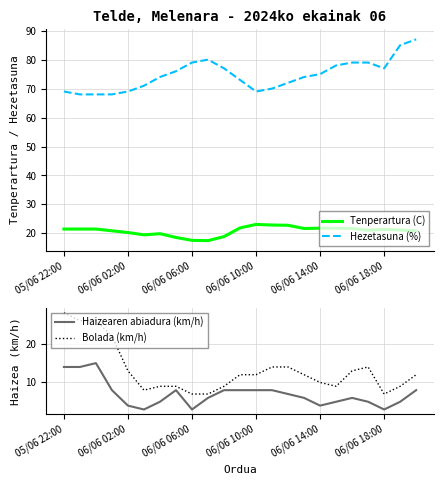

What is the lowest value of the Hezetasuna (%) series?

68.0